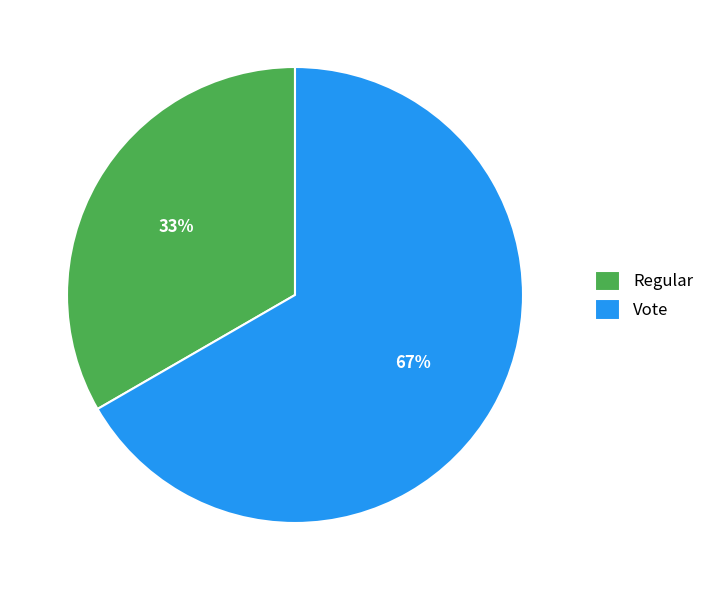

Is the sum of Regular and Vote greater than half?

Yes